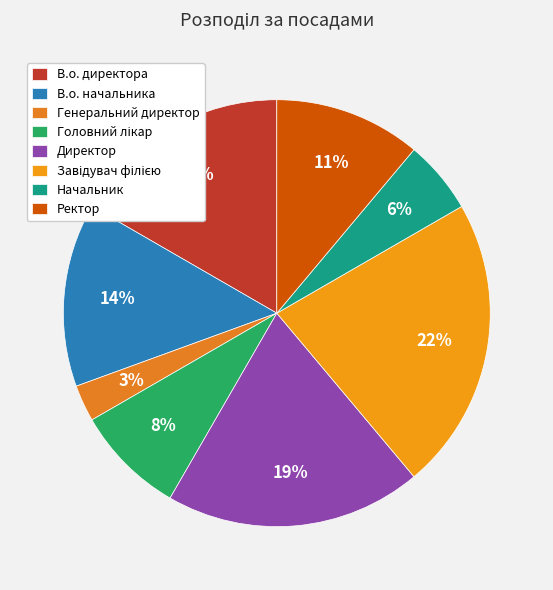

To the nearest percent, what is the difference between the Головний лікар and Завідувач філією slice percentages?

14%